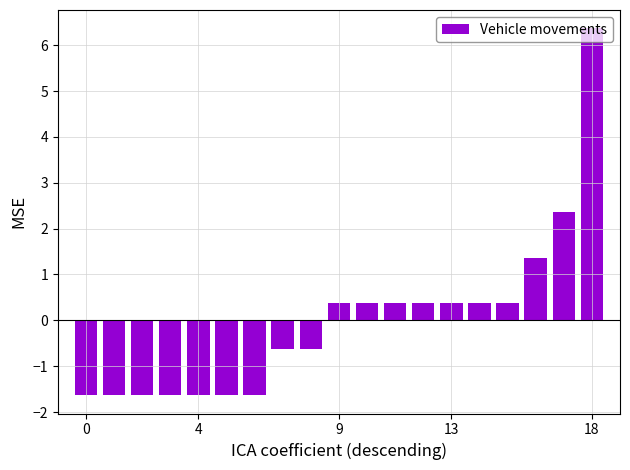

What is the difference between the second highest and second lowest values?

4.0